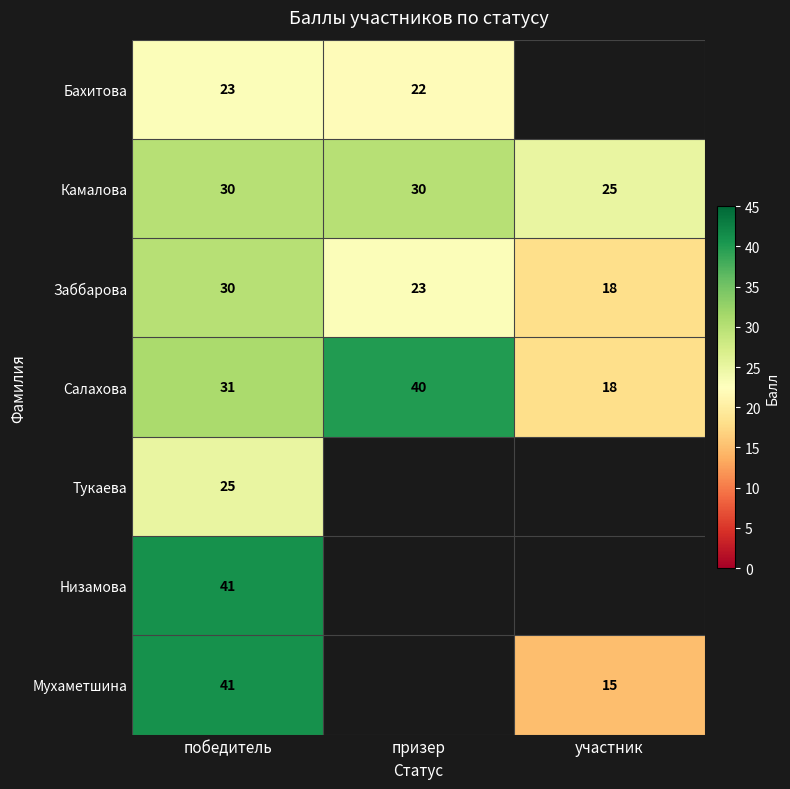

Count the number of data series in this chart.

7